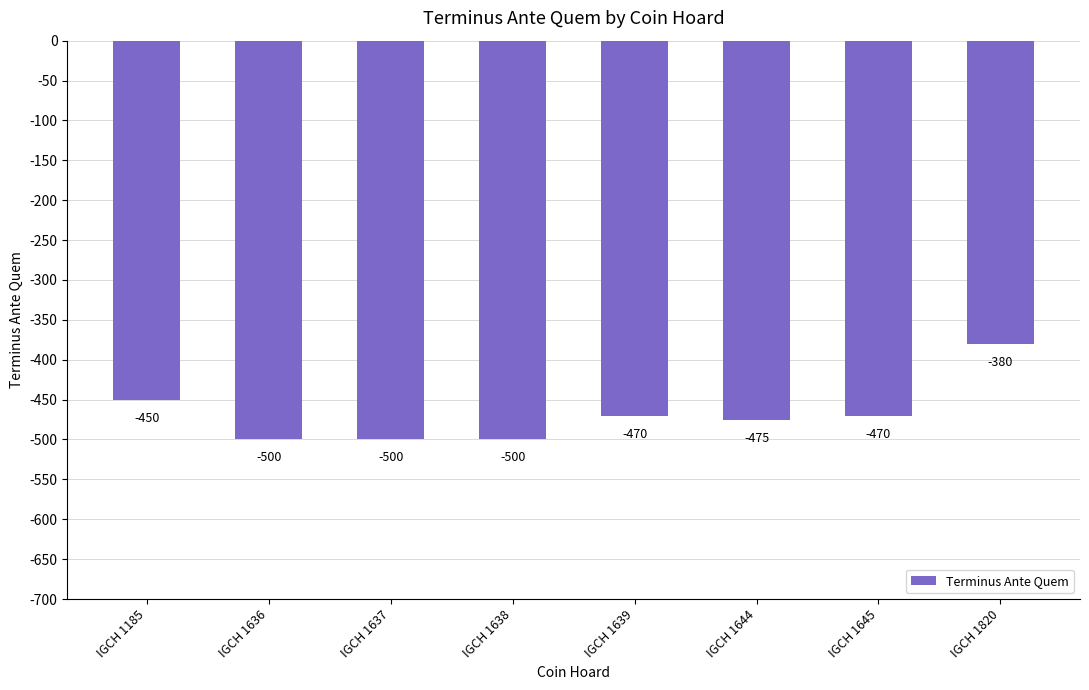

Reading left to right, transcribe all the data shown in this chart.

-450	-500	-500	-500	-470	-475	-470	-380